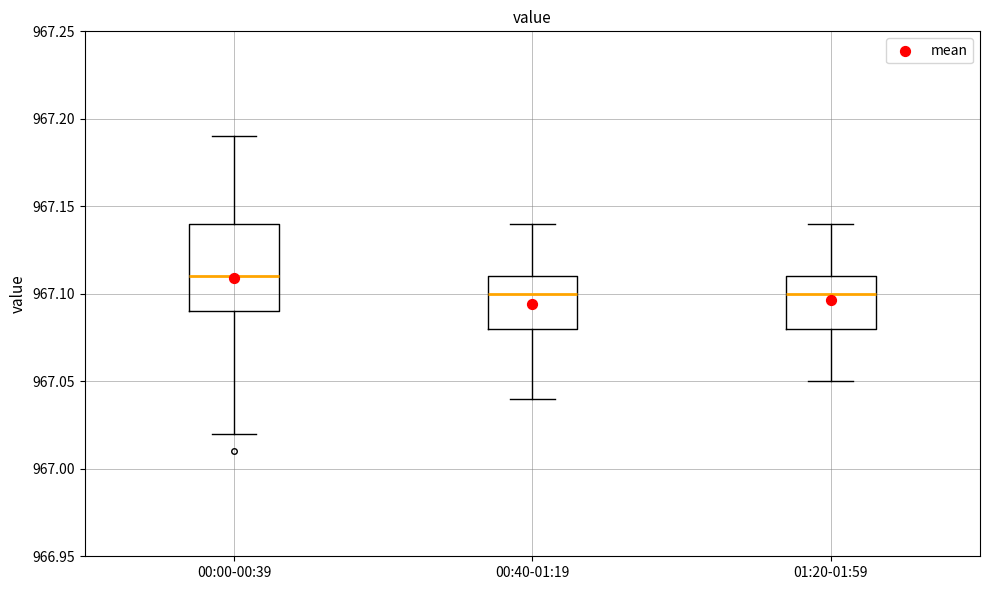

Where is the upper edge of the box for 01:20-01:59 on the y-axis? The values are not printed on the chart, so give them approximately, as read against the axis.

967.11